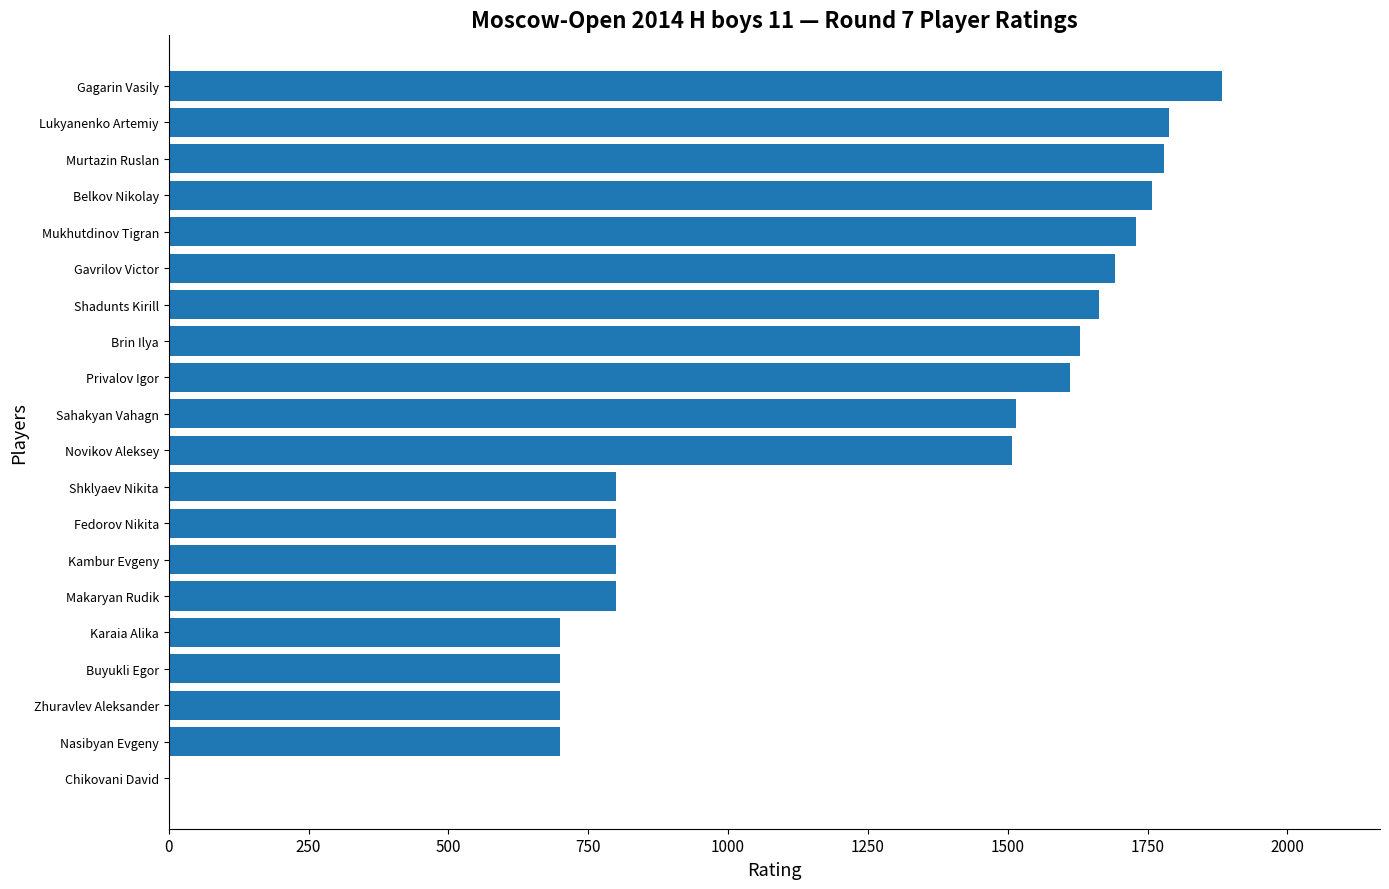

What is the change in value from Makaryan Rudik to Gavrilov Victor?

+891